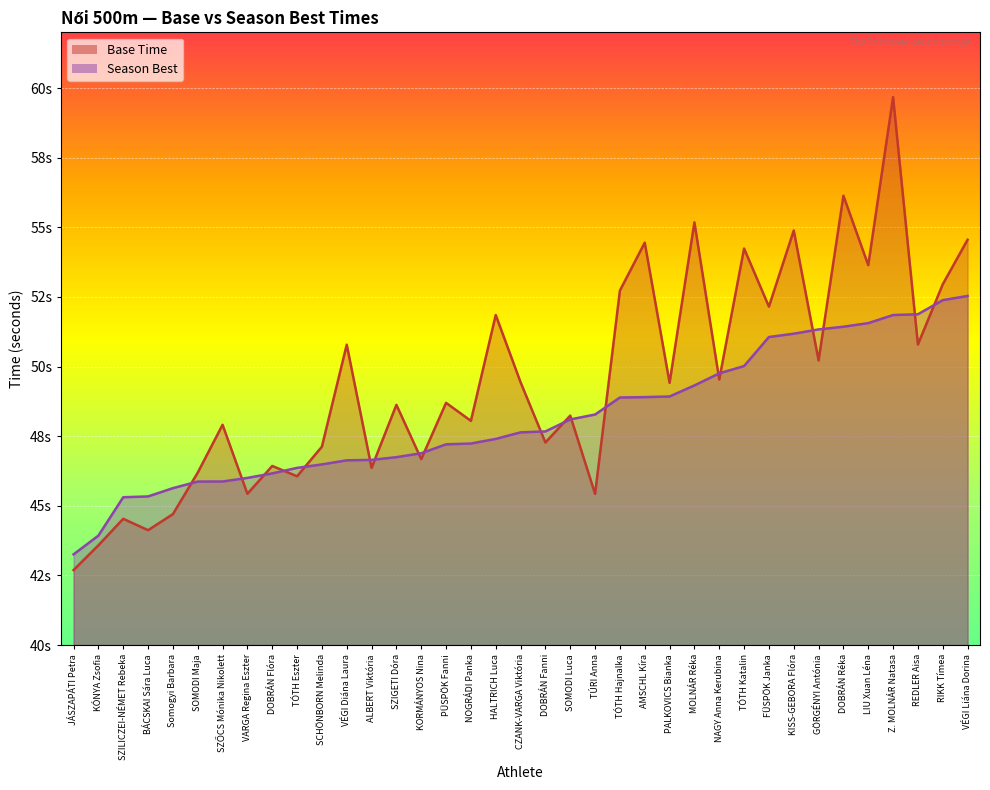

True or false: Base Time has a value of 54.4 at AMSCHL Kíra.

True